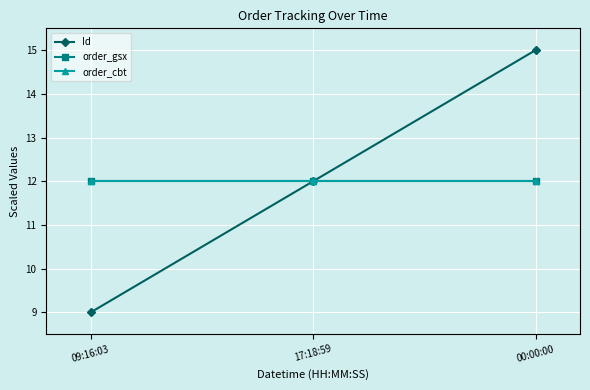

Is this an area chart (filled region under the line)?

No